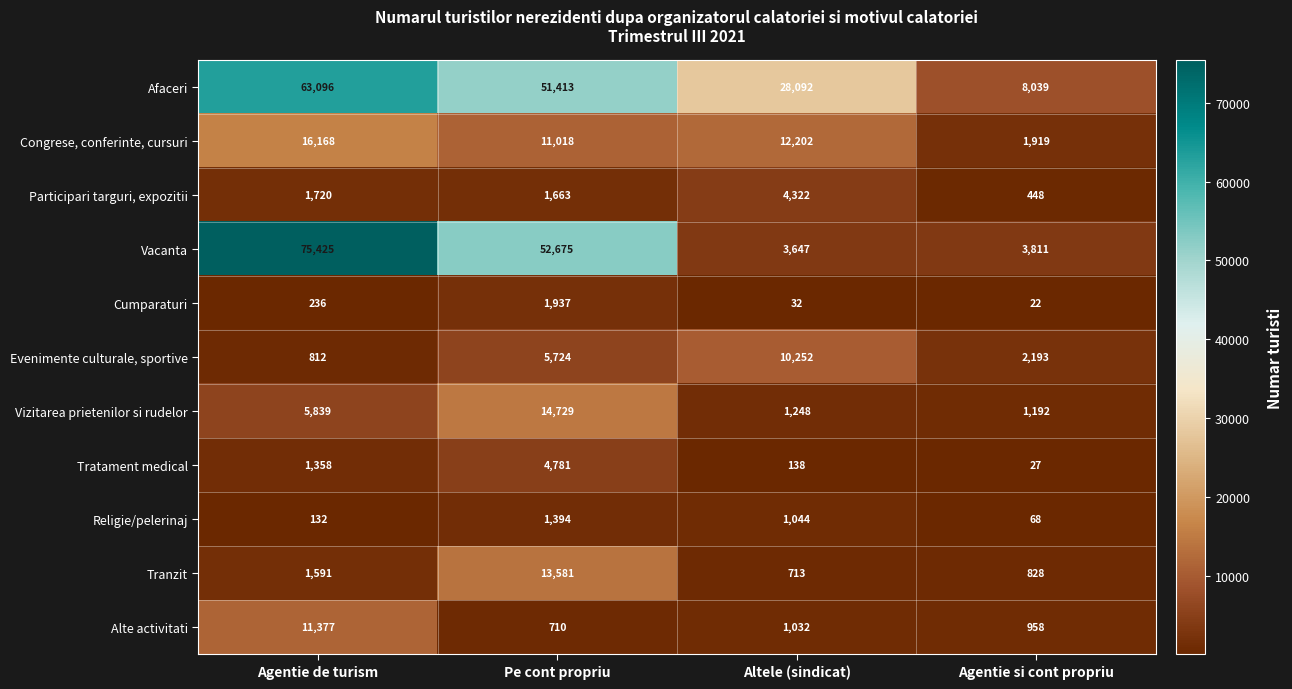

At how many categories does at least one series exceed 11832?

3